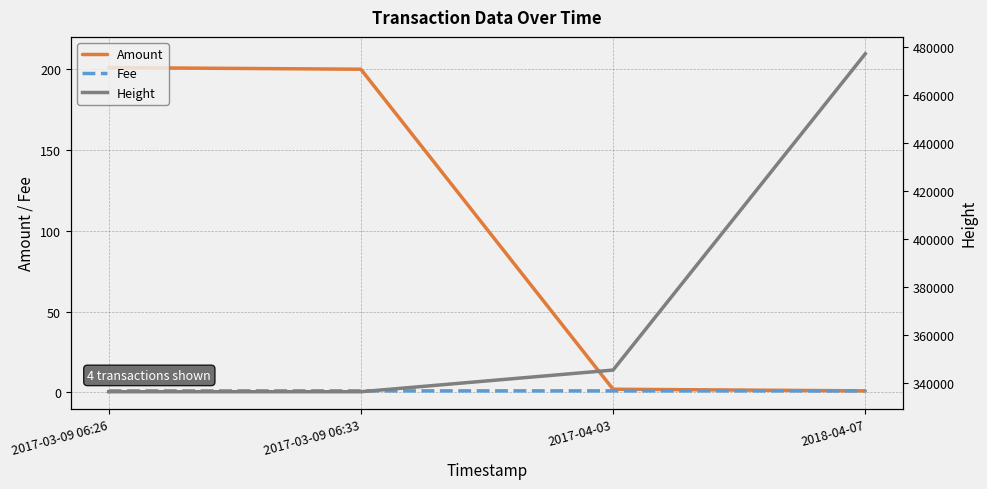

What is the minimum value for Fee?

1.0